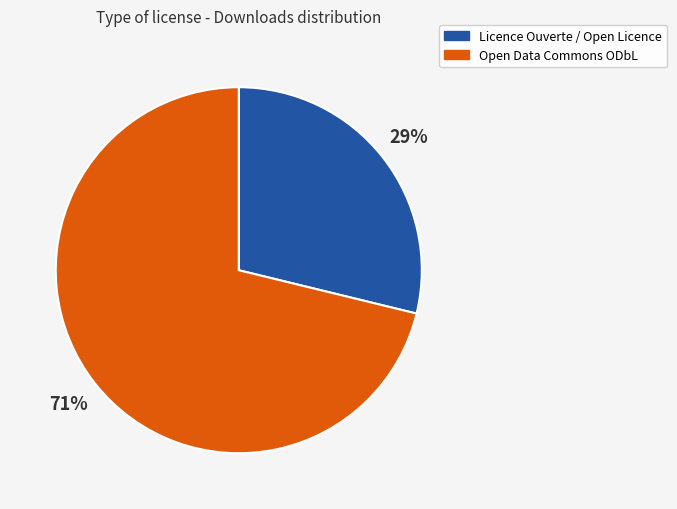

What is the largest slice in the pie chart?

Open Data Commons ODbL